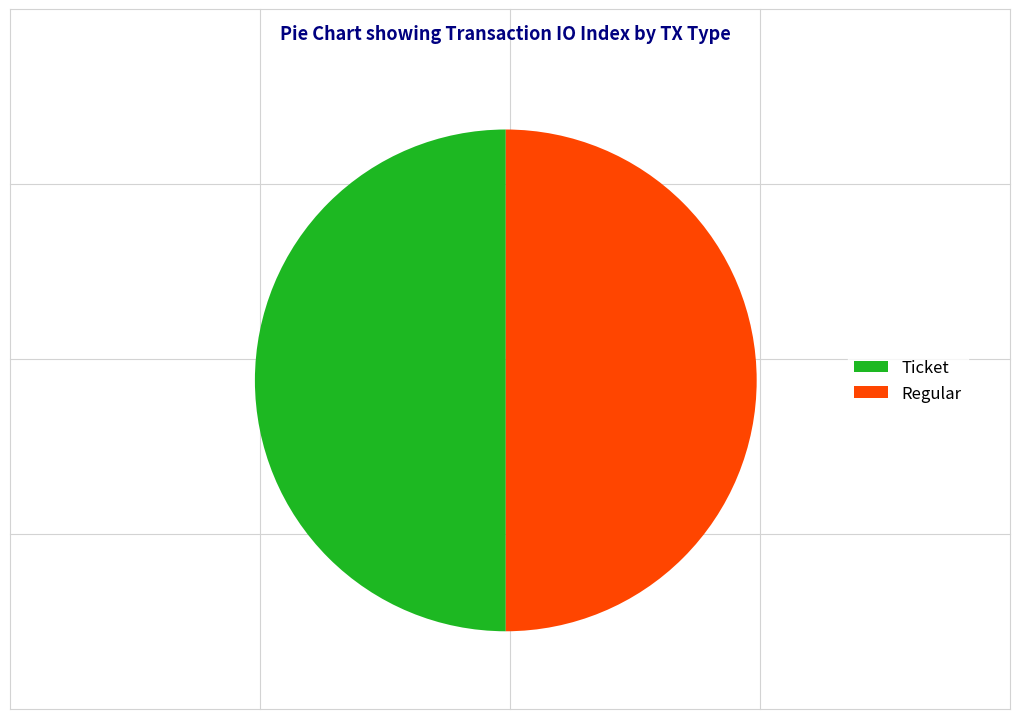

True or false: Regular accounts for 57% of the total.

False